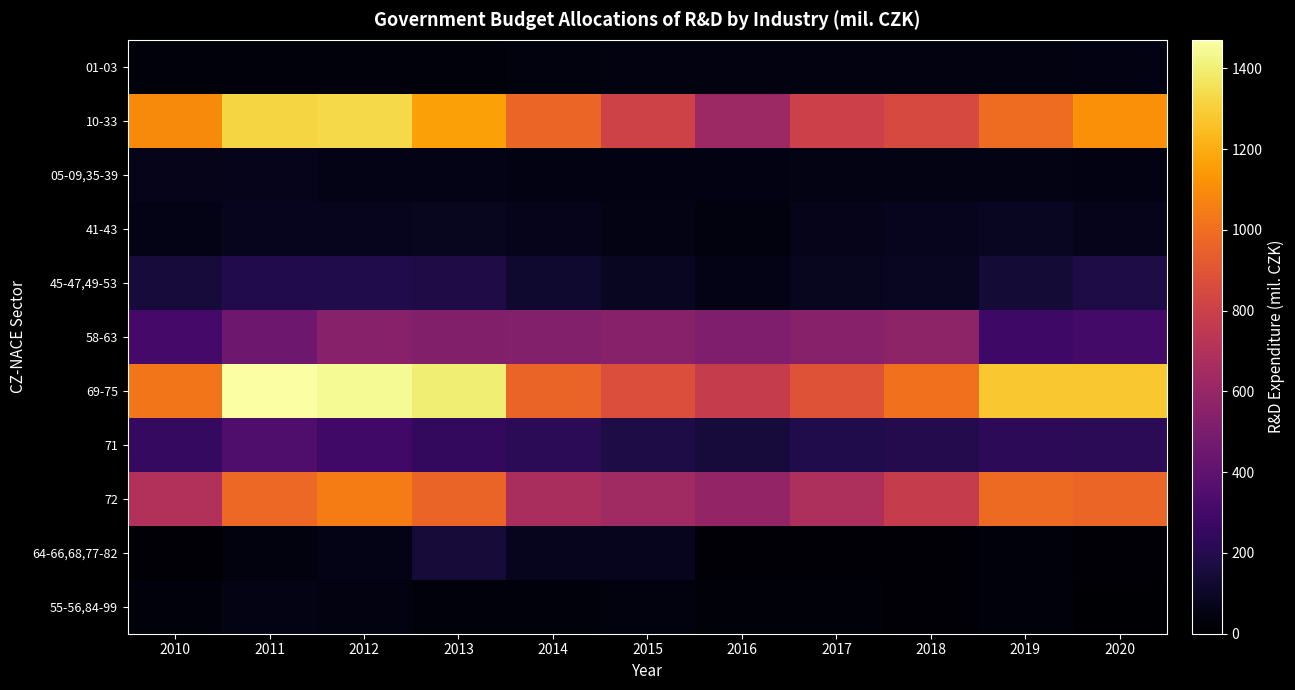

Which series has the largest total across all categories?

69-75